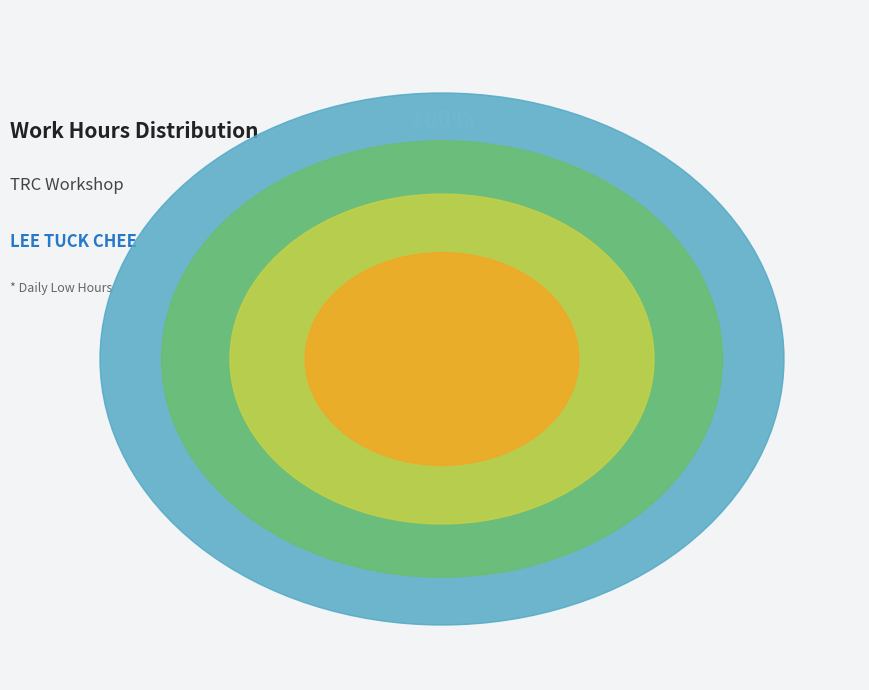

Approximately how many times larger is the value at 2-Wed compared to 26-Wed?

1.0